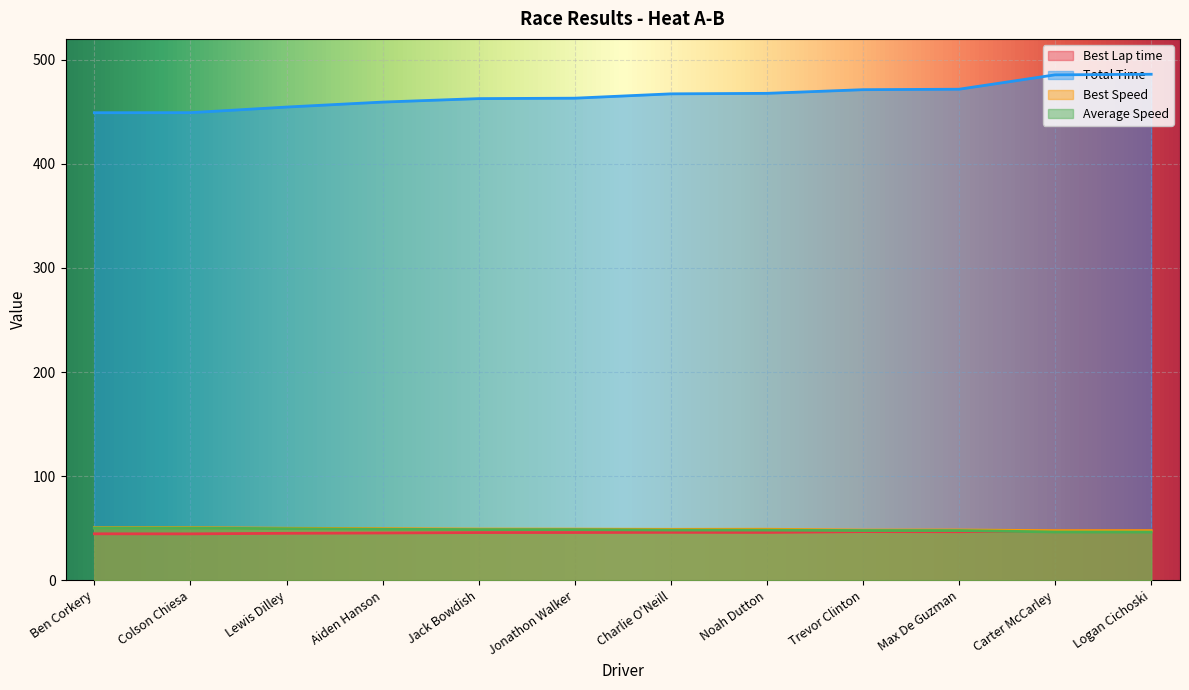

How many interior local peaks does the Best Lap time series have?

3